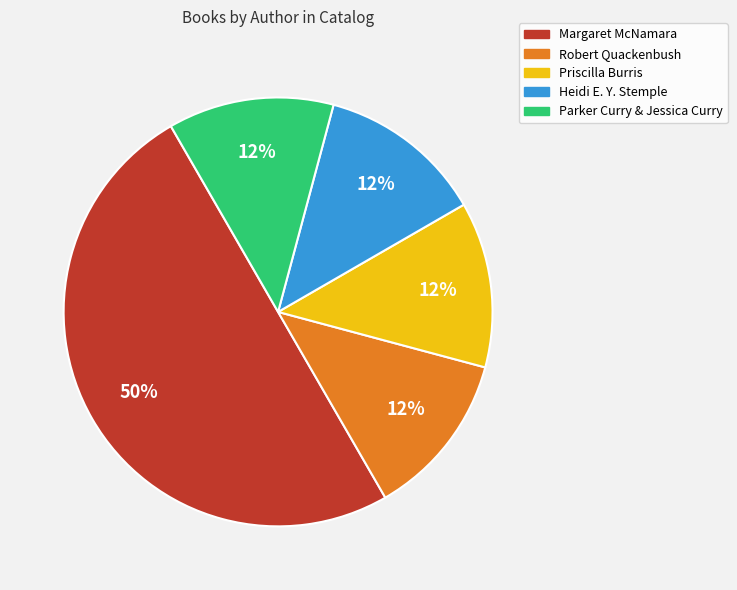

Which has a higher value, Margaret McNamara or Priscilla Burris?

Margaret McNamara